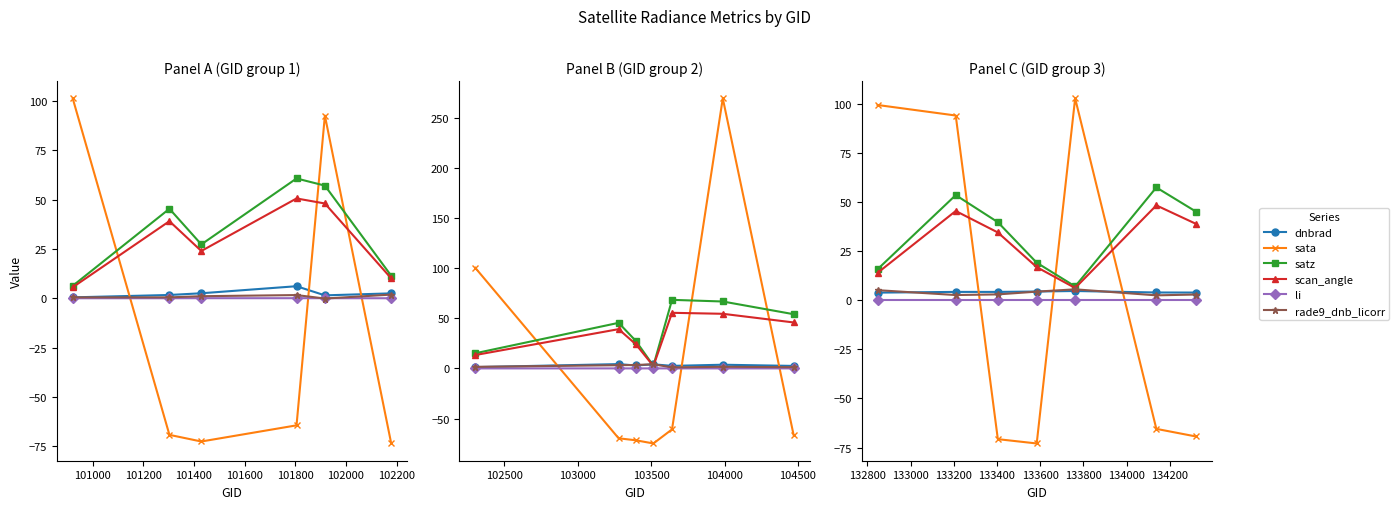

What is the sum of all satz values?

237.5